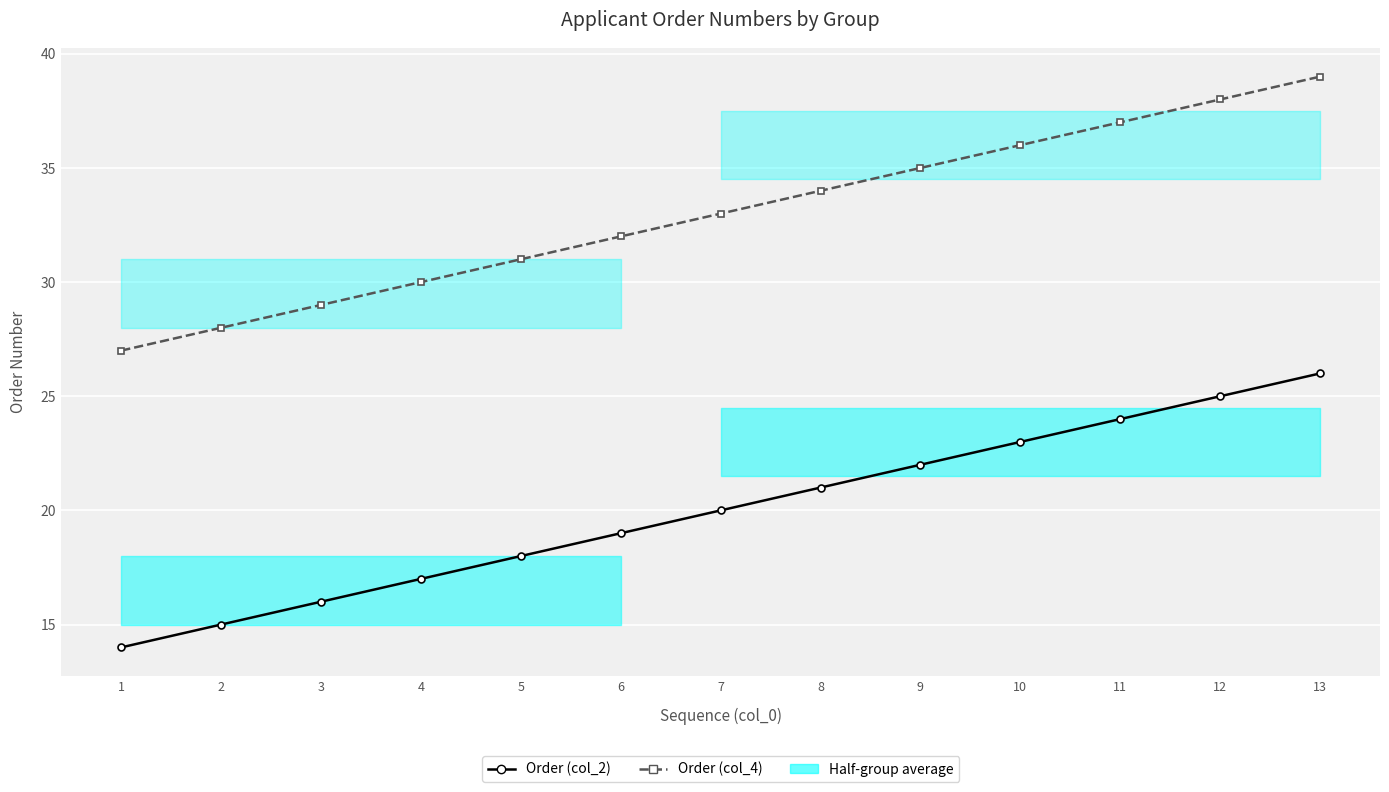

What are all the series names shown in the legend?

Order (col_2), Order (col_4)